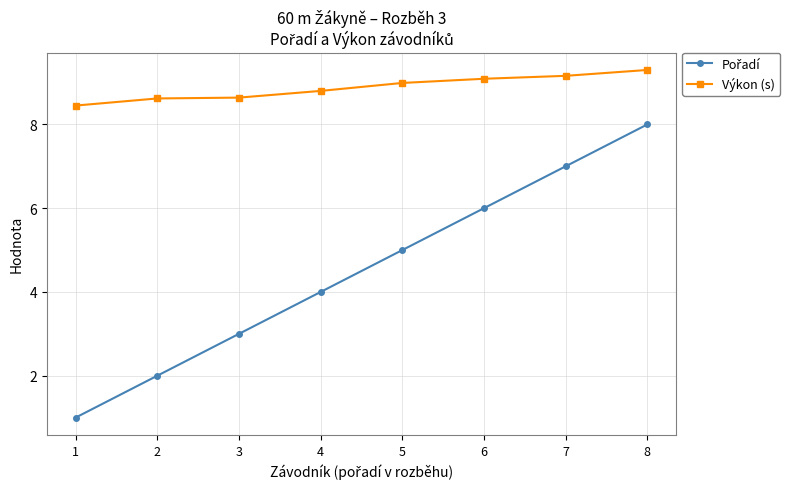

What is the average value of the Výkon (s) series?

8.9